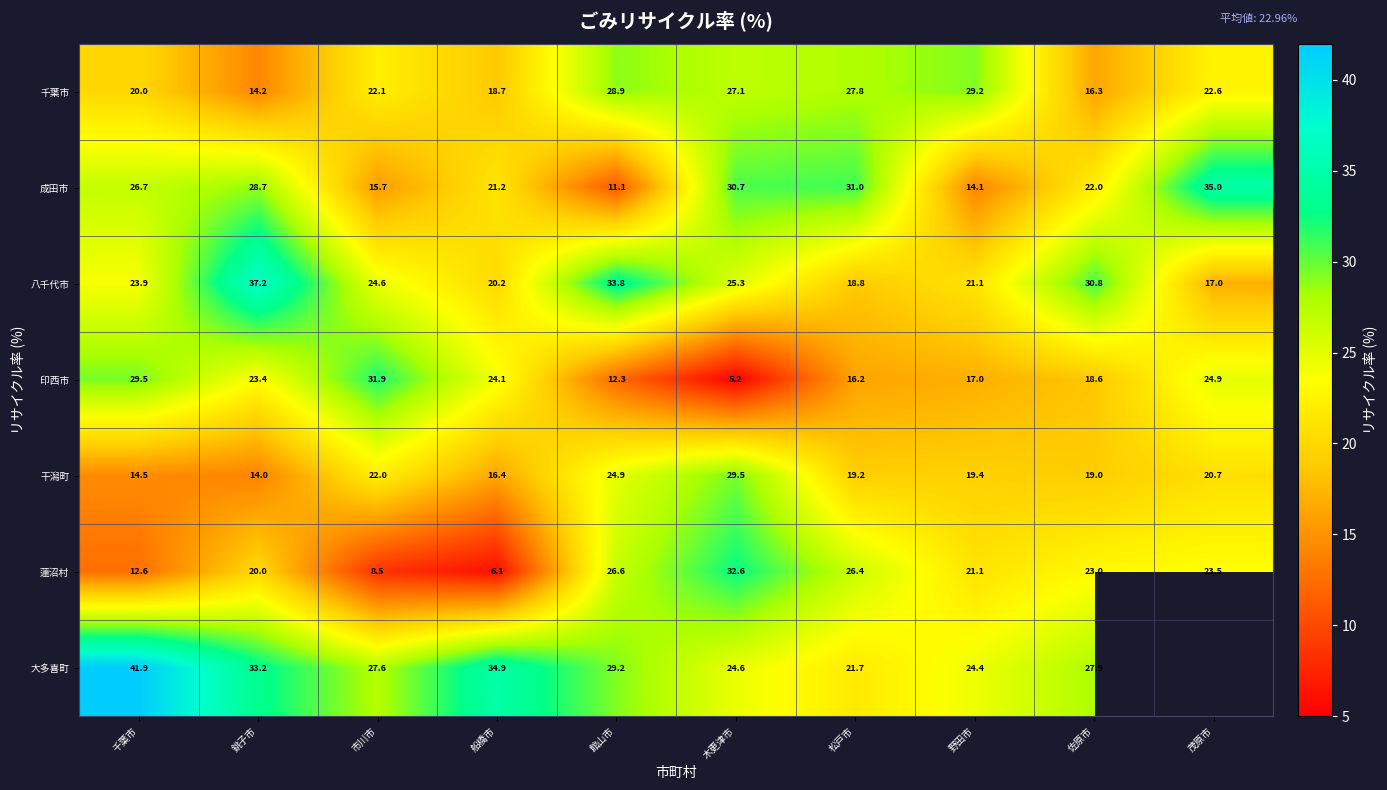

True or false: 成田市 has a value of 54.2 at 木更津市.

False